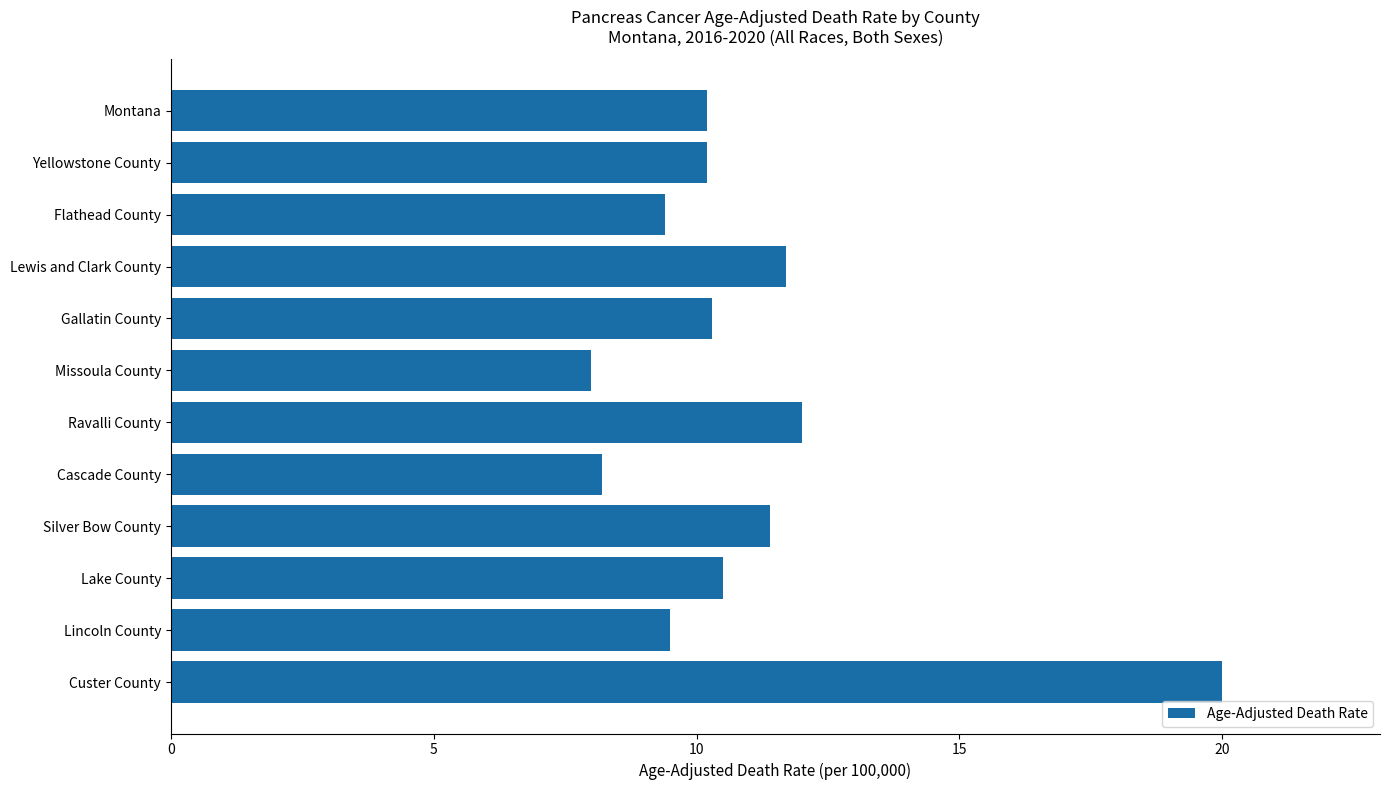

How many bars are there in total?

12